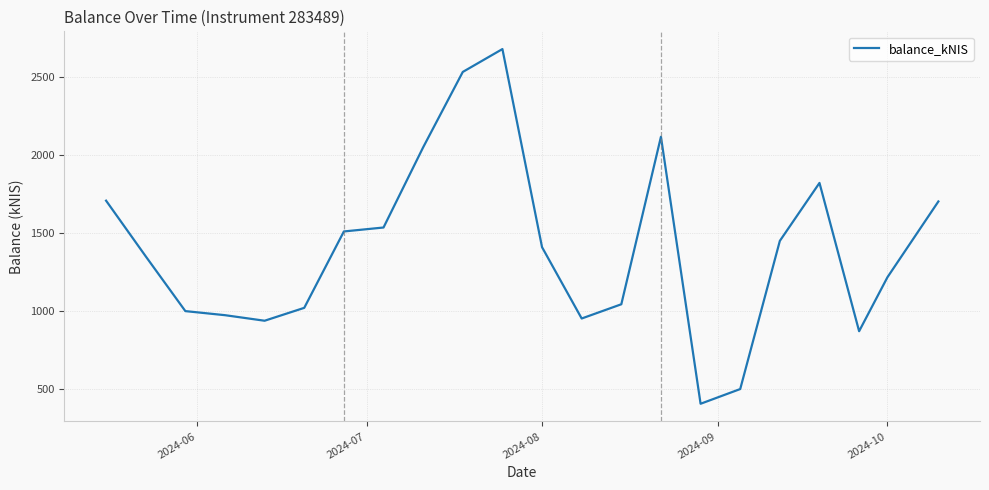

What is the minimum value shown in the chart?

407.5